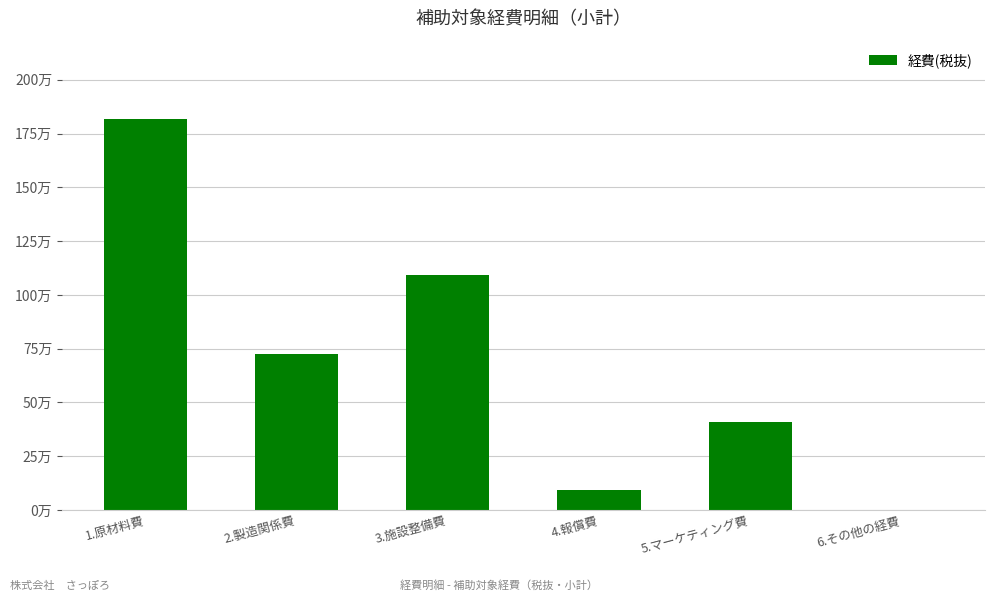

What is the maximum value shown in the chart?

1818181